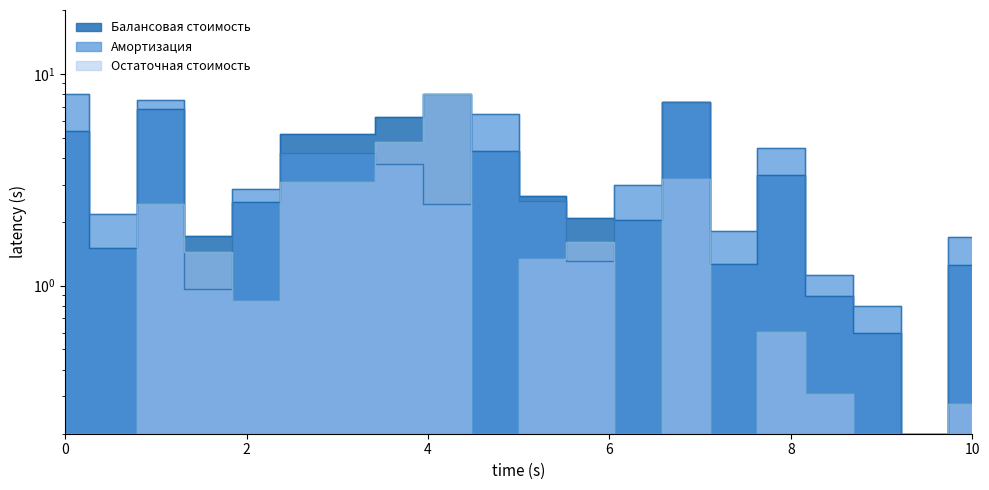

At how many categories does at least one series exceed 3?

9